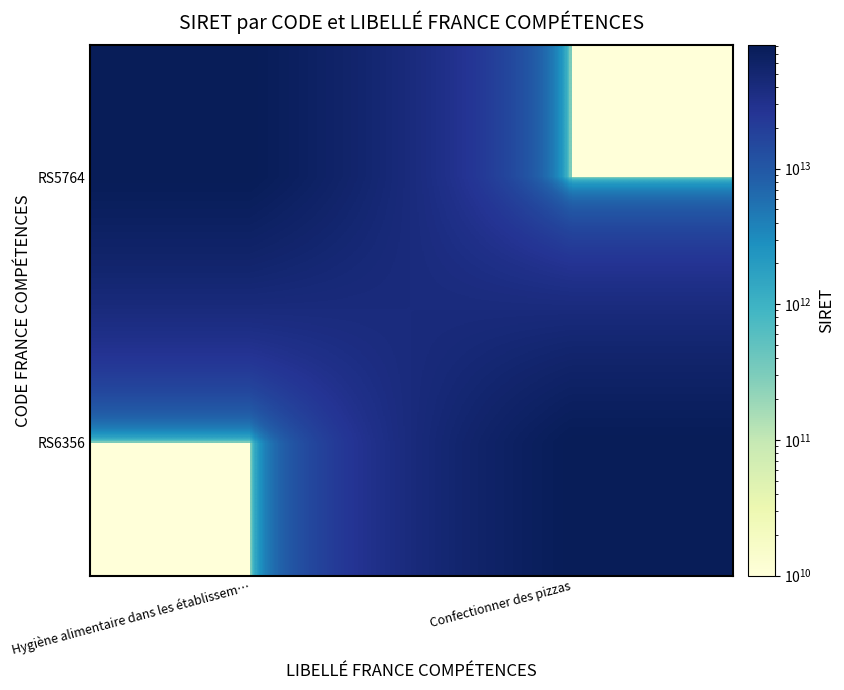

What is the minimum value shown in the chart?

10000000000